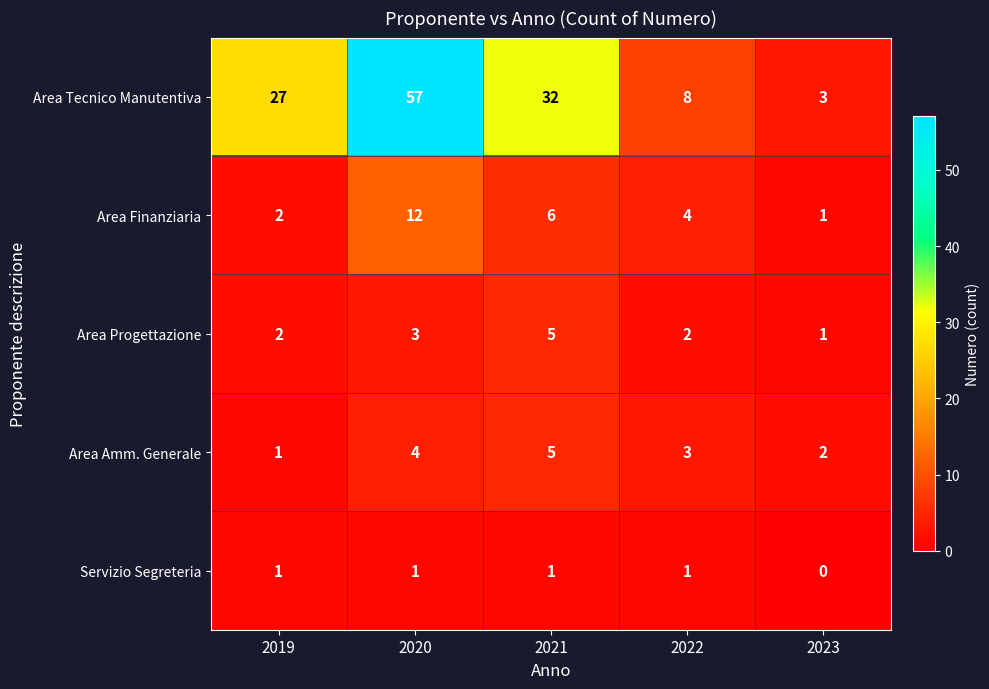

How many data points does each series have?

5